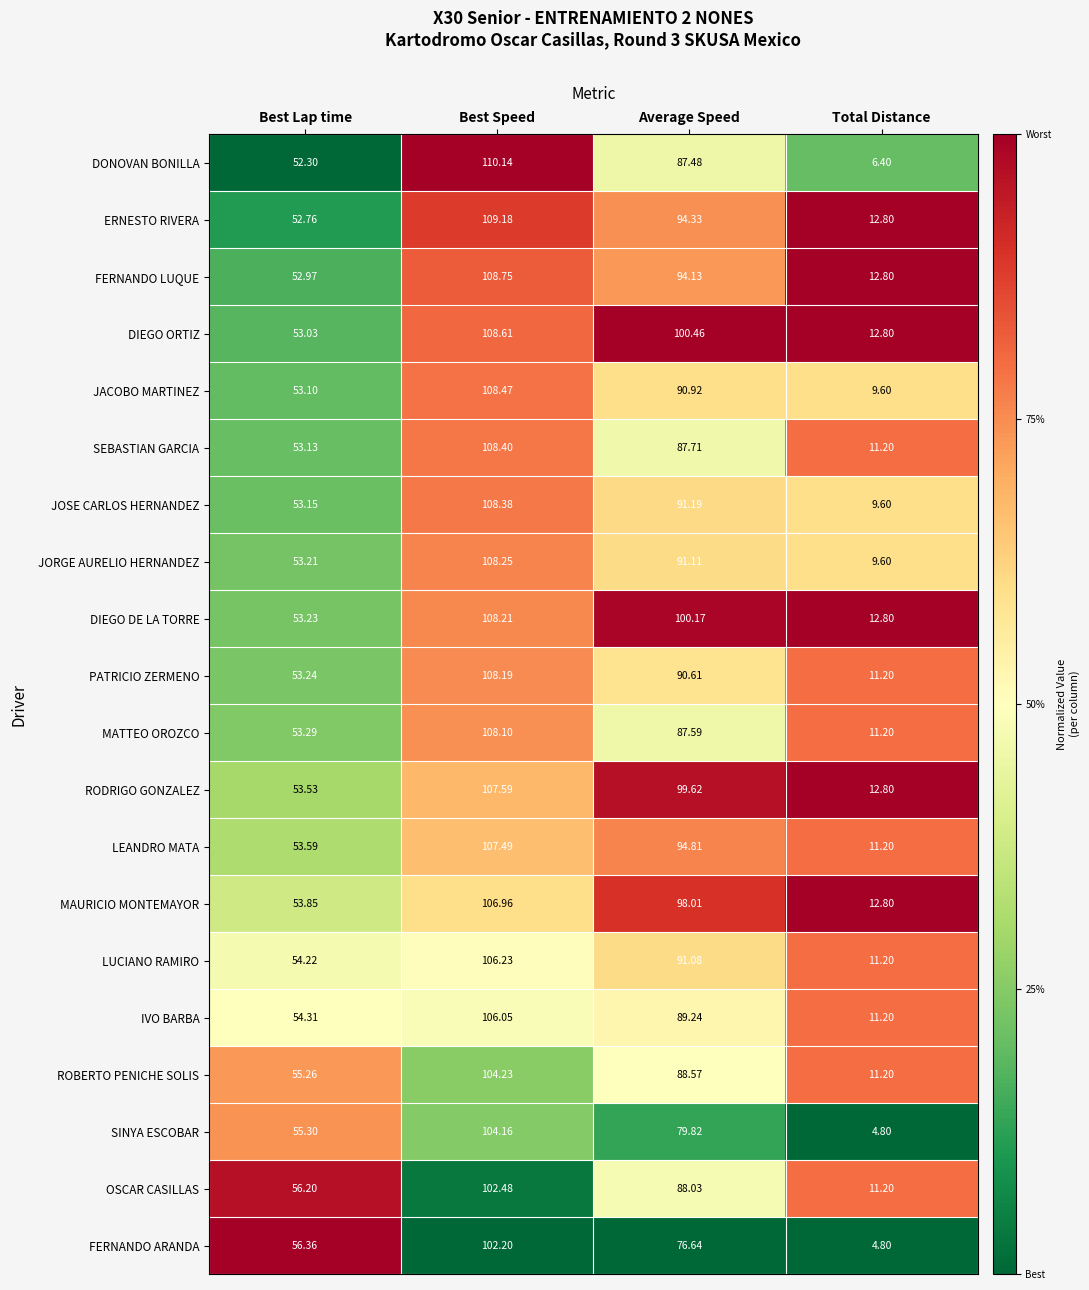

At which label does FERNANDO LUQUE reach its minimum?

Total Distance